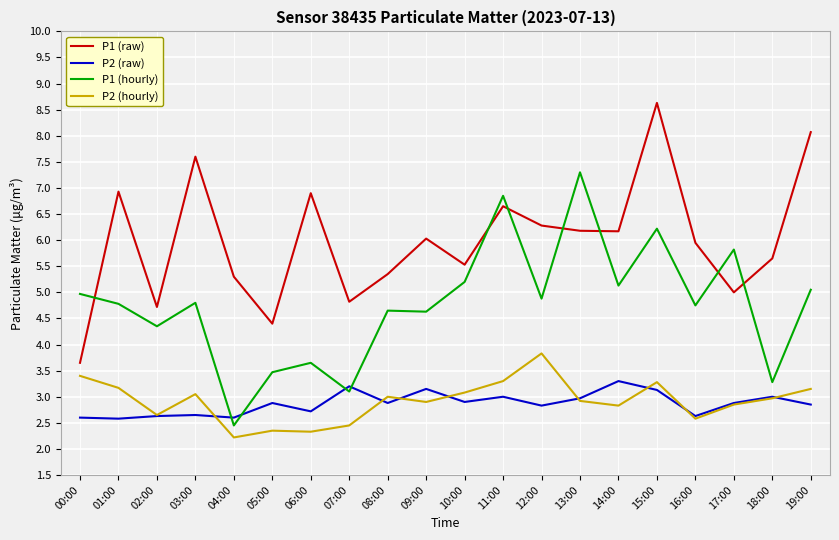

At which category is the sum across all series the highest?

15:00